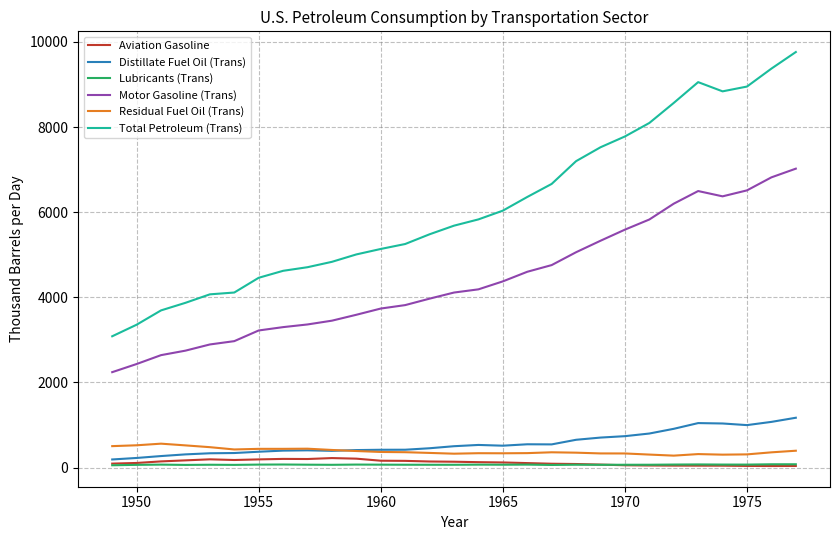

Which series has the largest total across all categories?

Total Petroleum (Trans)